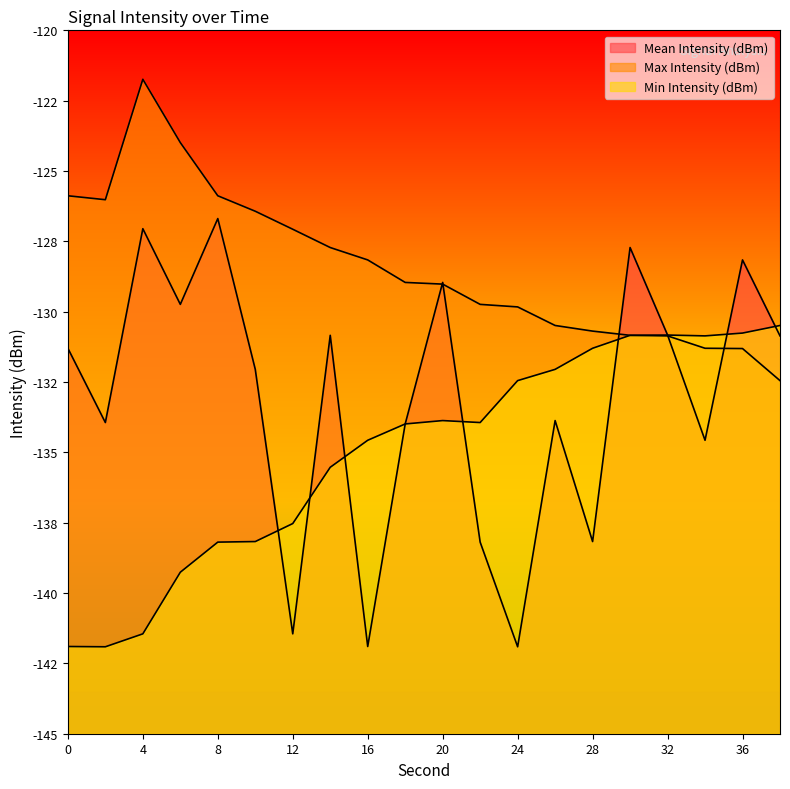

What is the maximum value shown in the chart?

-121.7